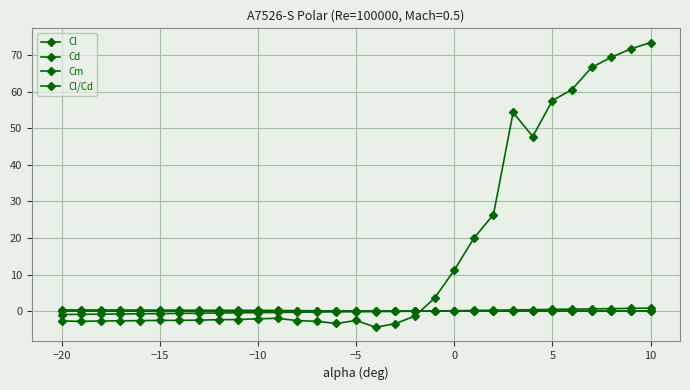

How many categories are shown in the chart?

31